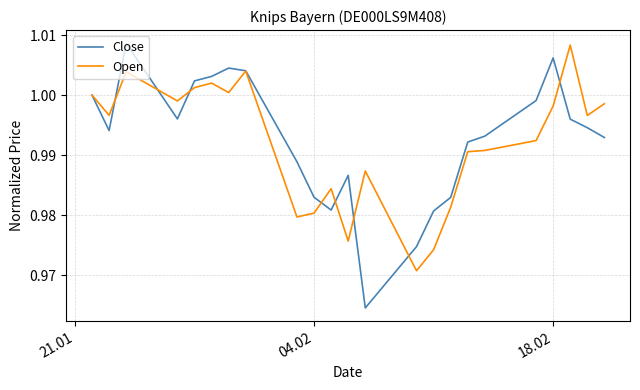

Which series has the largest total across all categories?

Close